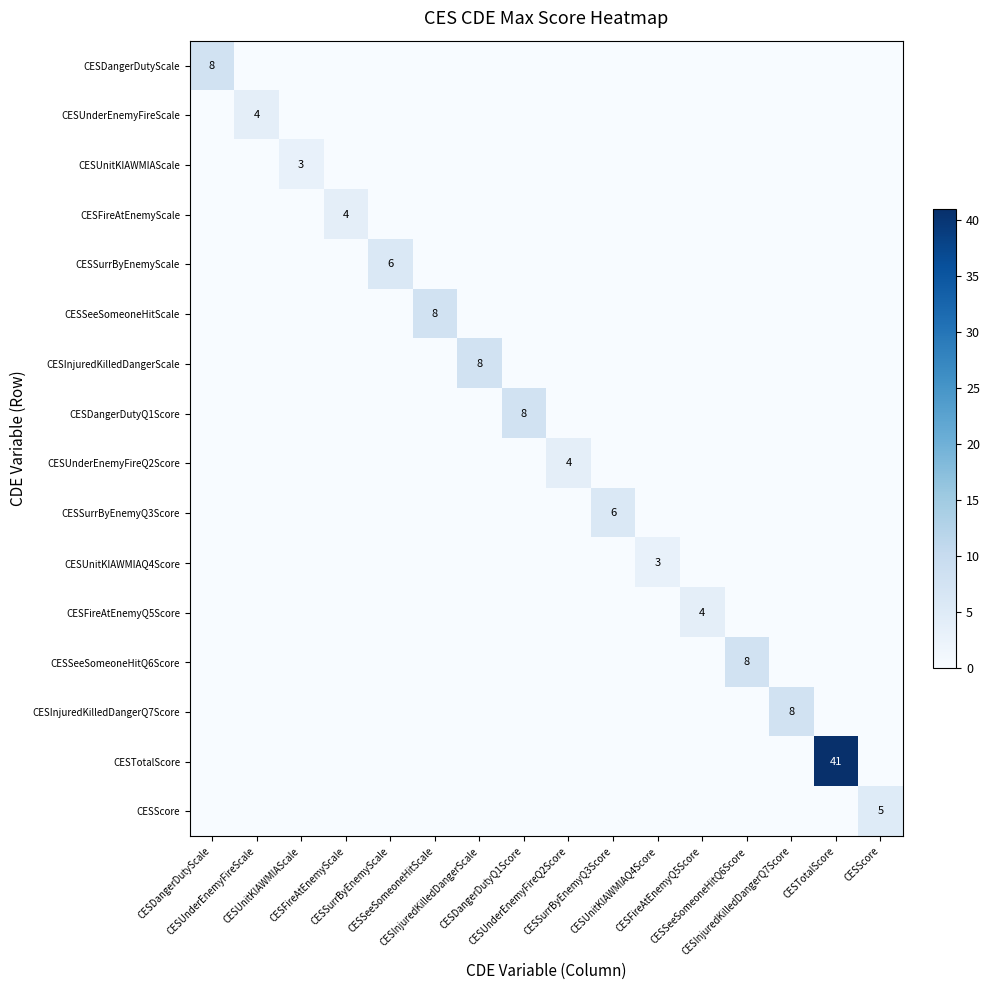

List the labels in order of CESDangerDutyQ1Score value, smallest first.

CESDangerDutyScale, CESUnderEnemyFireScale, CESUnitKIAWMIAScale, CESFireAtEnemyScale, CESSurrByEnemyScale, CESSeeSomeoneHitScale, CESInjuredKilledDangerScale, CESUnderEnemyFireQ2Score, CESSurrByEnemyQ3Score, CESUnitKIAWMIAQ4Score, CESFireAtEnemyQ5Score, CESSeeSomeoneHitQ6Score, CESInjuredKilledDangerQ7Score, CESTotalScore, CESScore, CESDangerDutyQ1Score